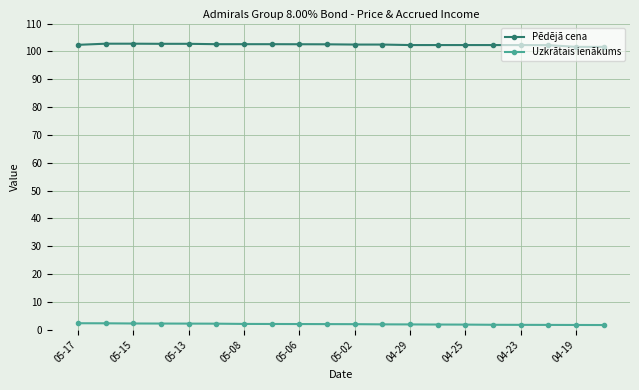

How many categories are shown in the chart?

20